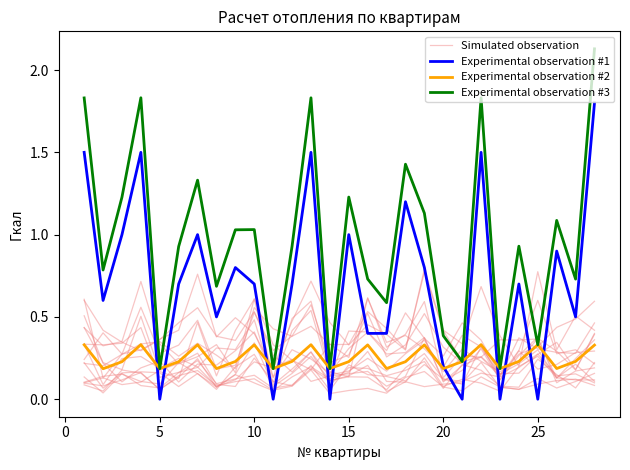

What is the average value of the Simulated observation series?

0.3